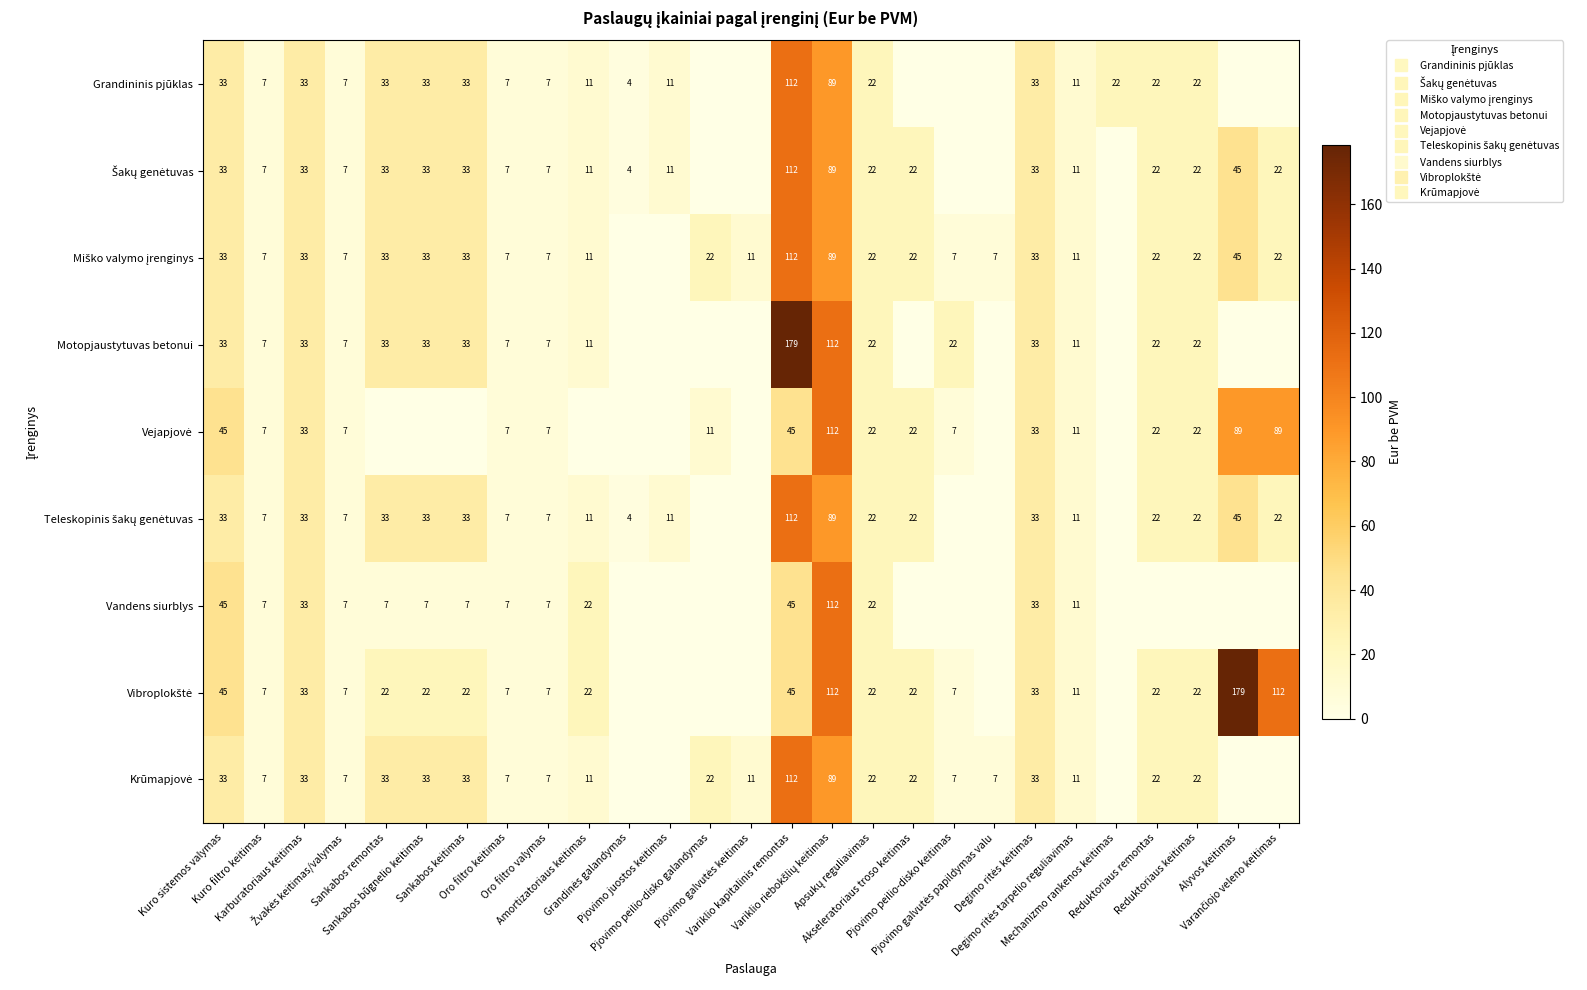

At which label is Teleskopinis šakų genėtuvas closest to 55?

Alyvos keitimas